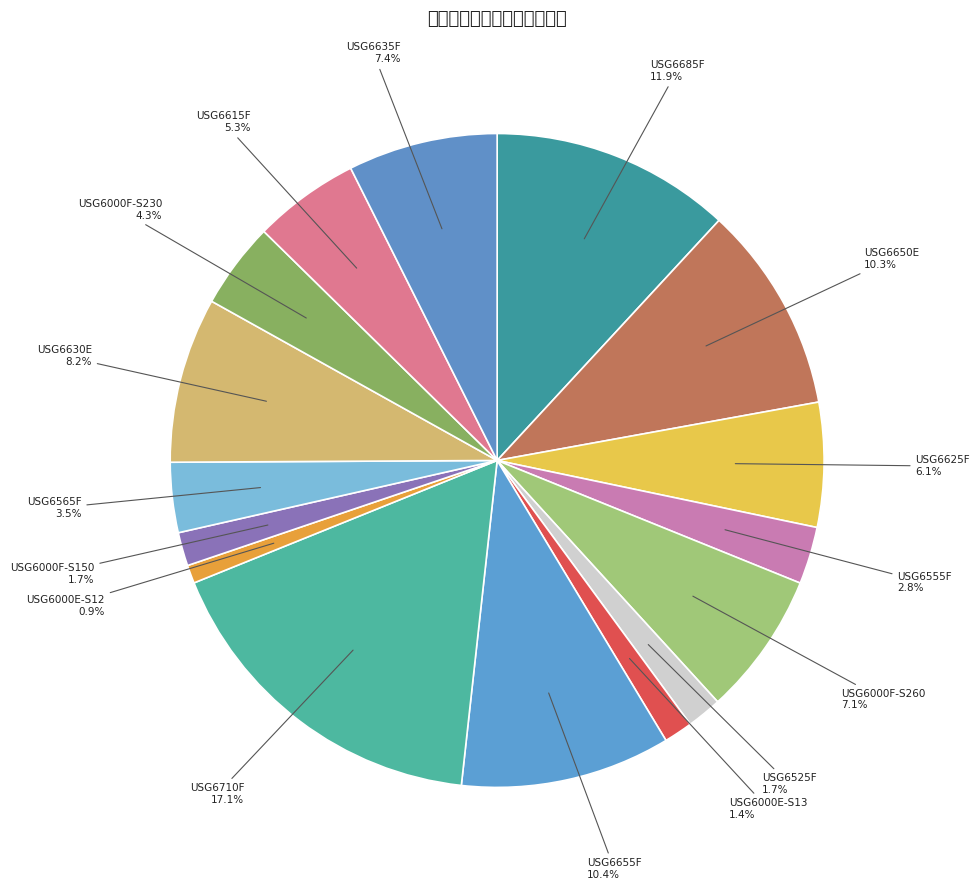

To the nearest percent, what is the difference between the USG6000F-S150 and USG6615F slice percentages?

4%